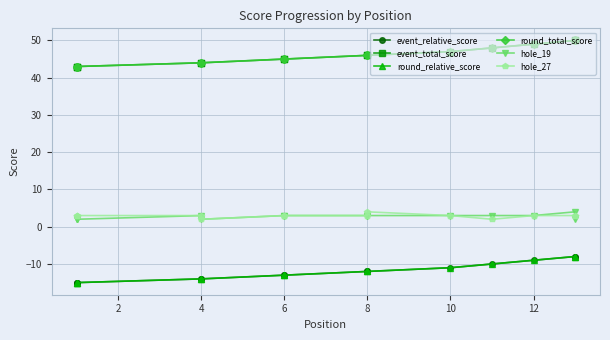

Rank the series by their maximum value, from lowest to highest.

event_relative_score, round_relative_score, hole_19, hole_27, event_total_score, round_total_score